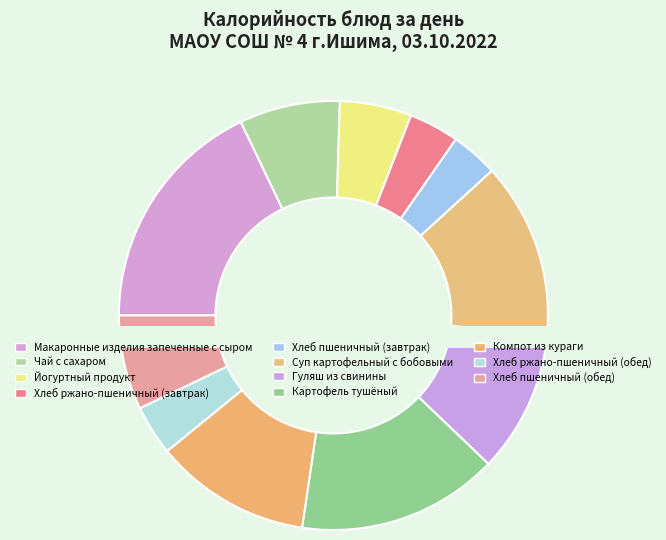

To the nearest percent, what is the combined percentage of Чай с сахаром and Макаронные изделия запеченные с сыром?

25%